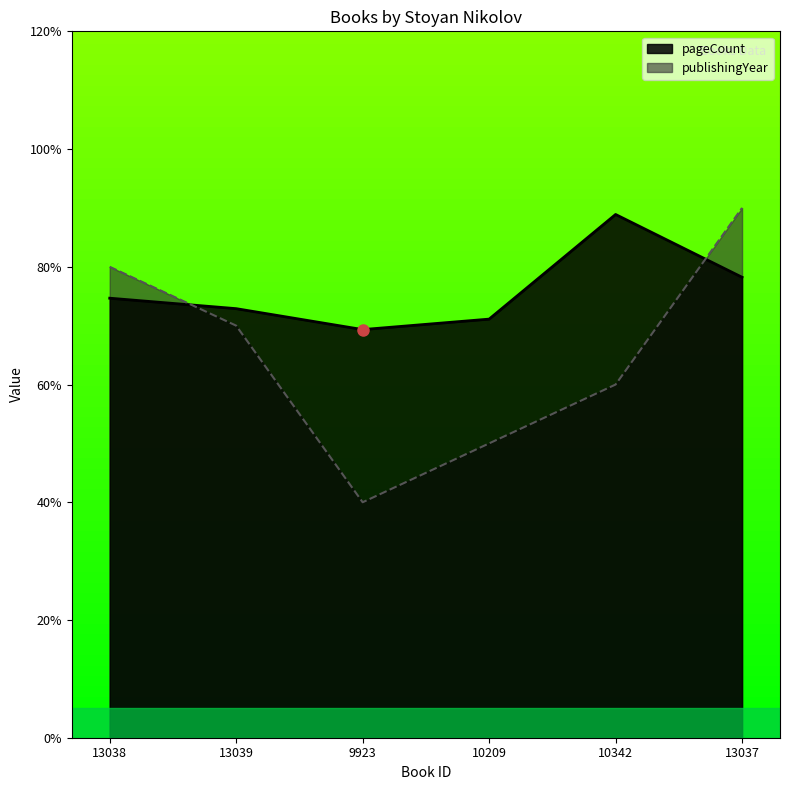

How many data points in publishingYear are less than 70?

3